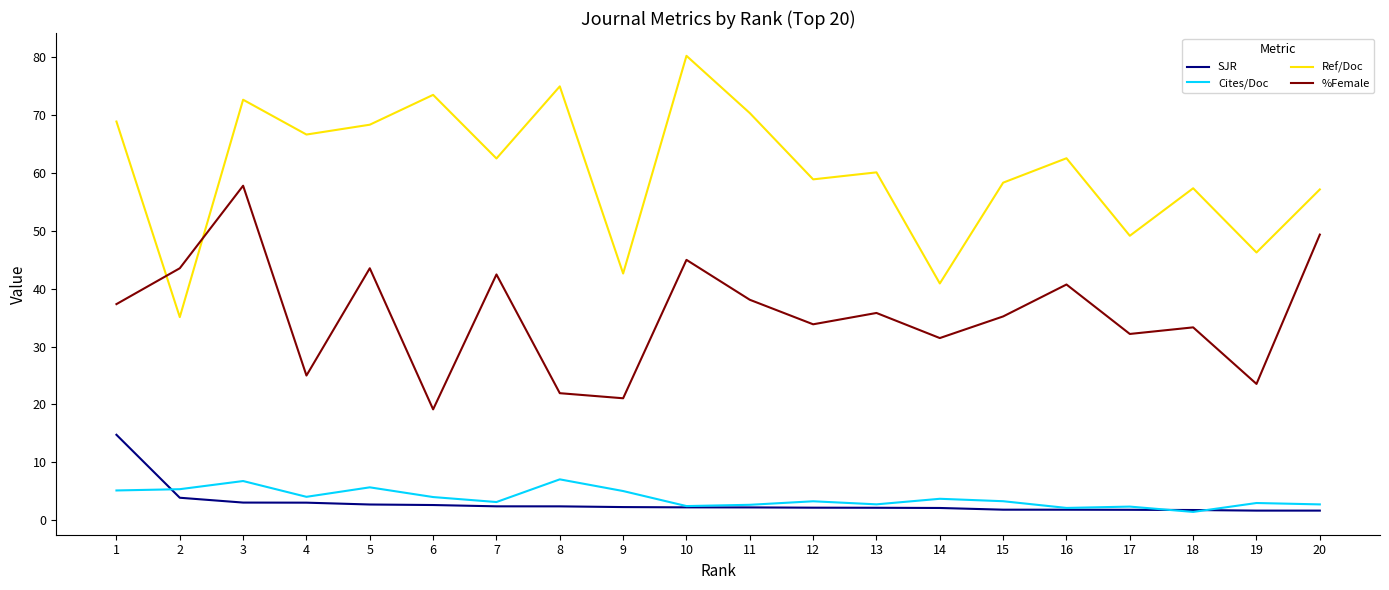

The value of Cites/Doc at 2 is 5.3. True or false?

True